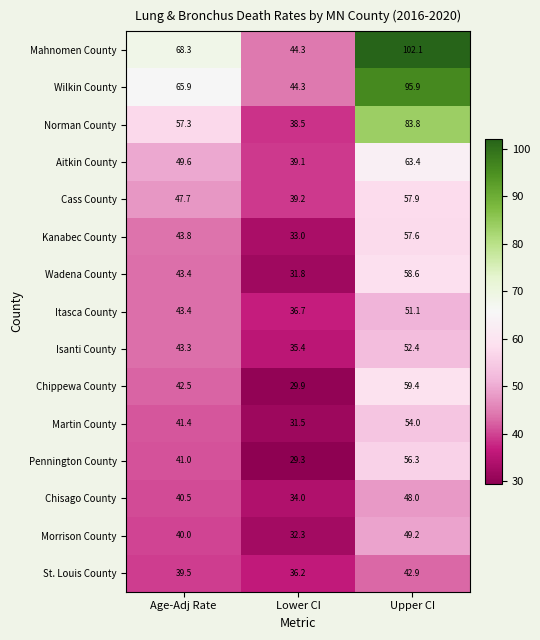

What is the greatest value displayed?

102.1